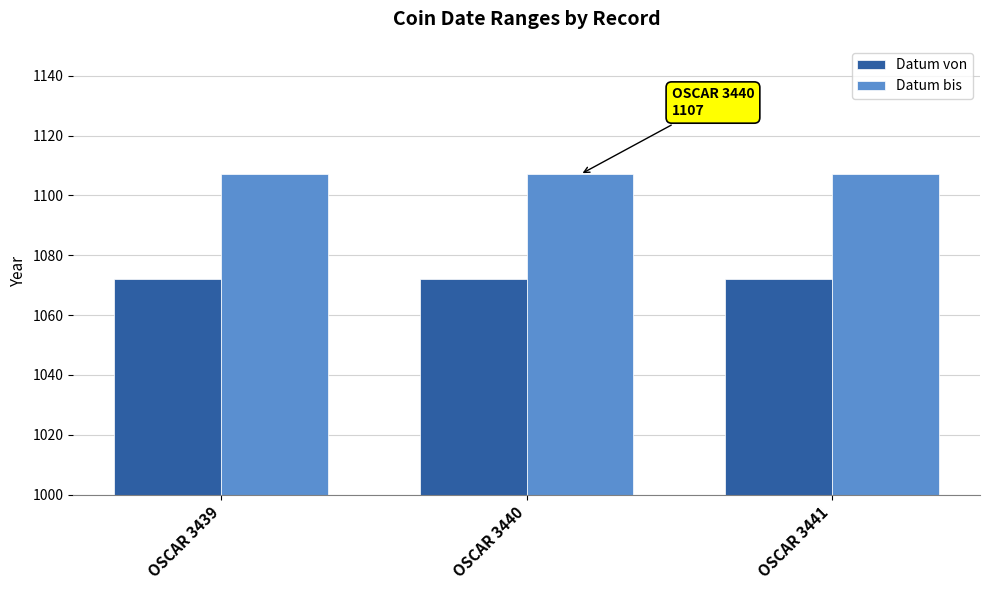

True or false: Datum bis has a value of 457 at OSCAR 3439.

False